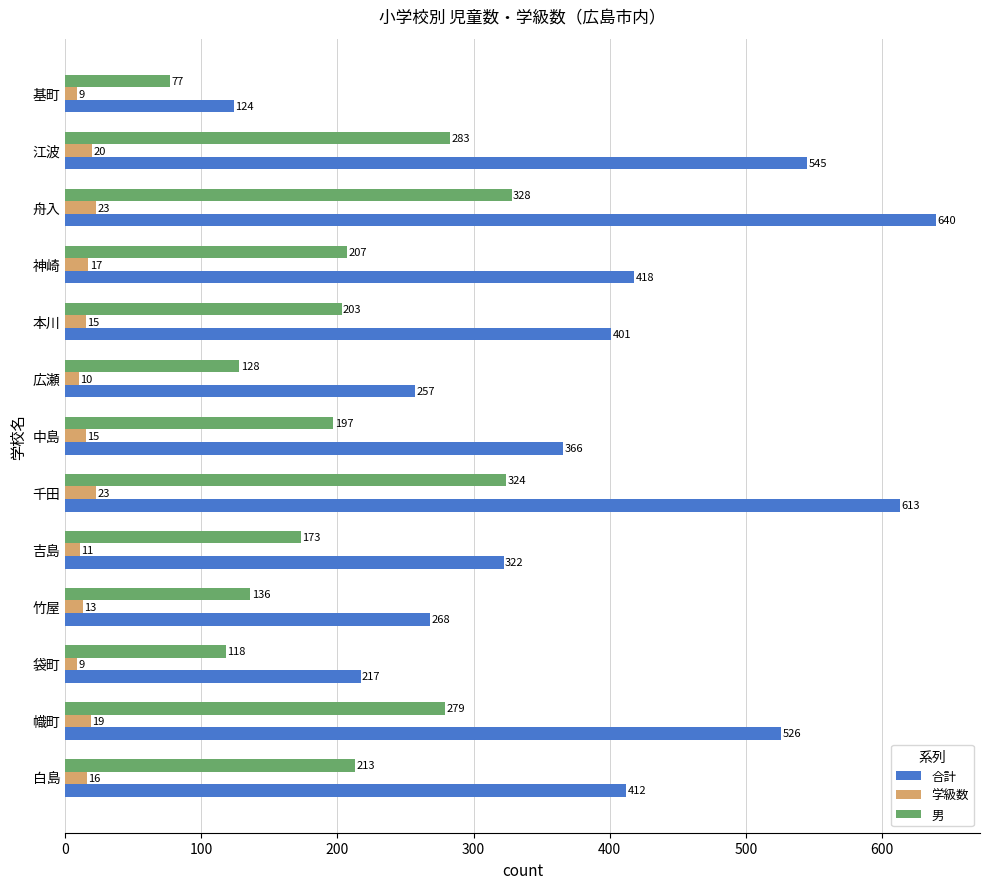

Between 竹屋 and 神崎, which series saw the biggest shift?

合計